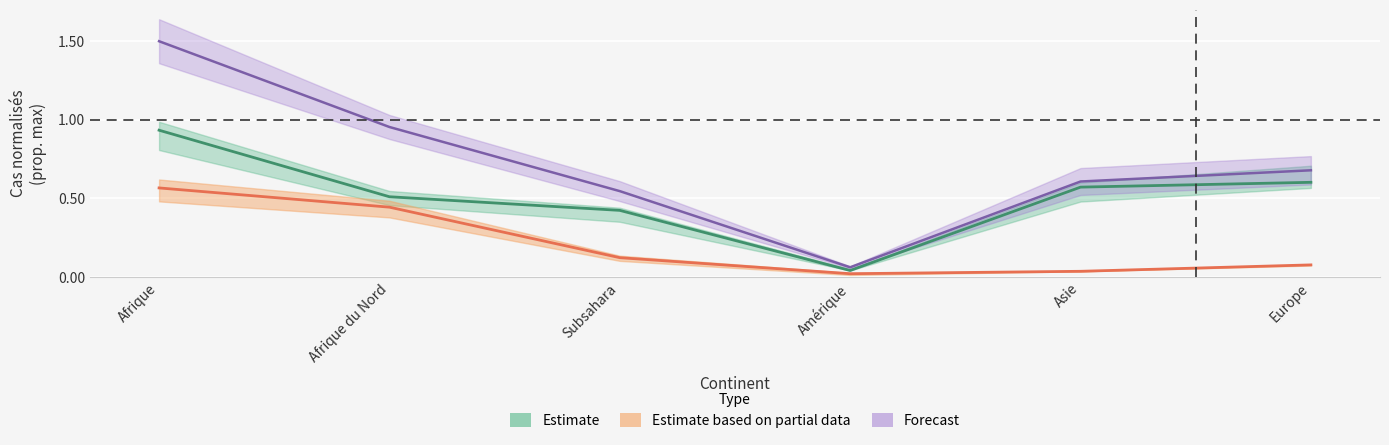

True or false: Total des cas SaR has a value of 0.7 at Europe.

True